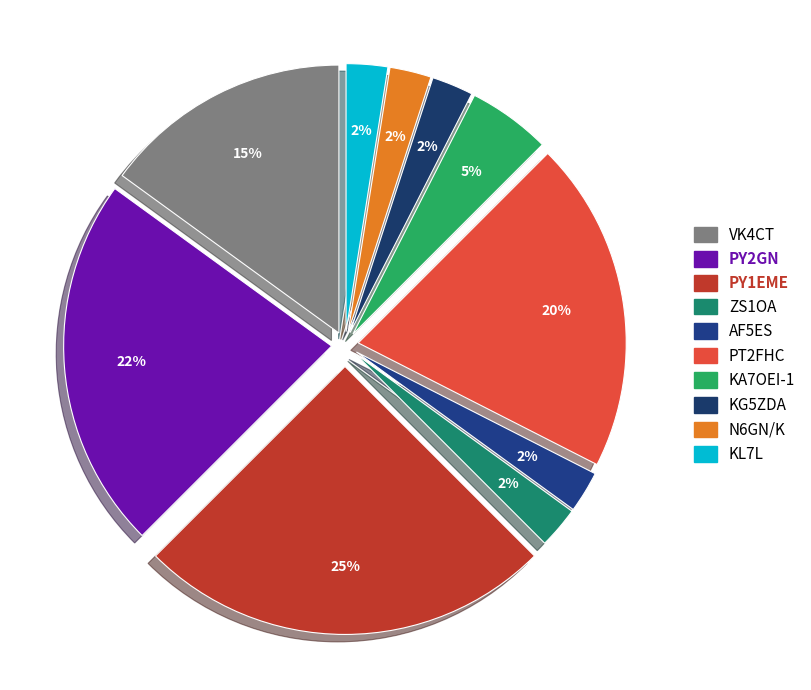

How many slices are in this pie chart?

10